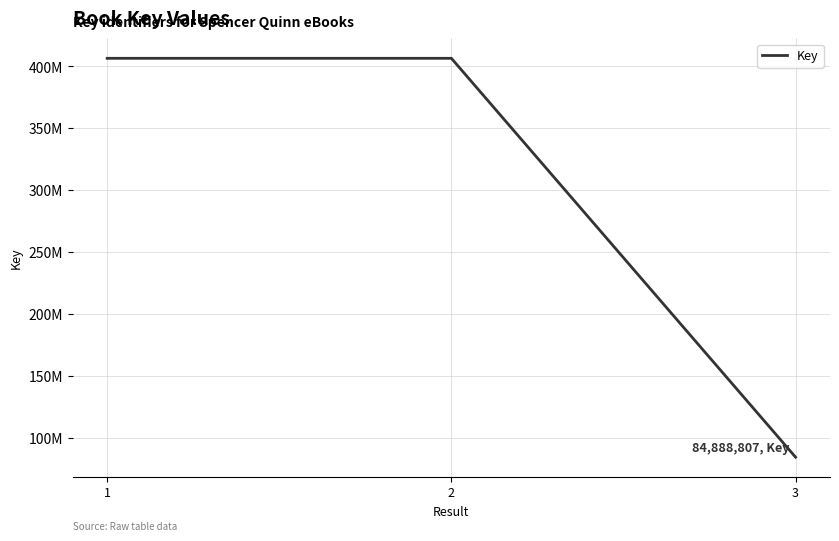

Is it true that the value at 3 is 84888807?

True